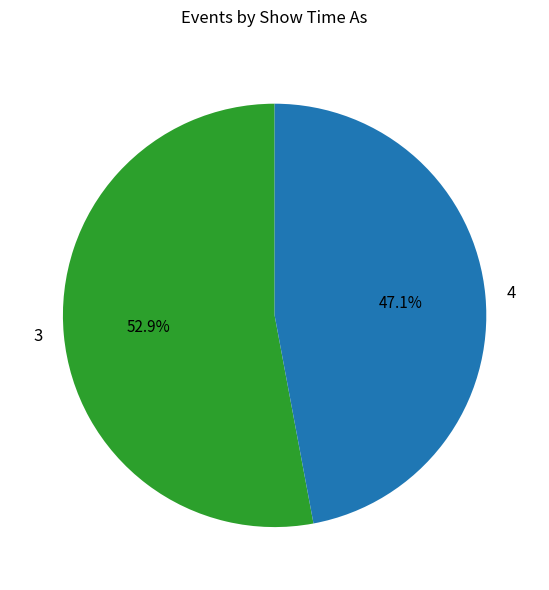

What is the smallest slice in the pie chart?

4